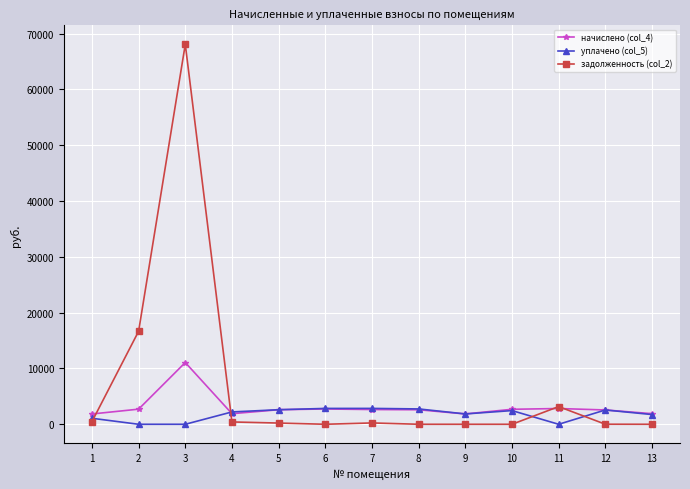

Which category has the highest value across all series?

3